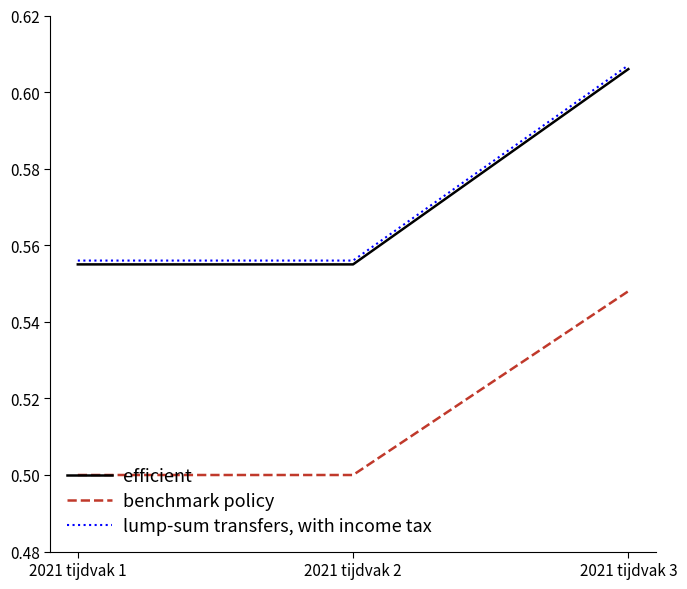

Which label corresponds to the largest value in the chart?

2021 tijdvak 3